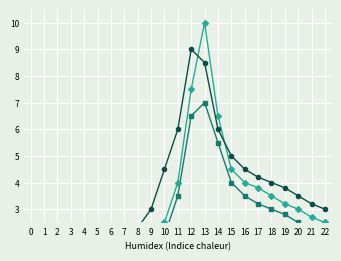

The value of max_wind at 3 is 0.1. True or false?

False